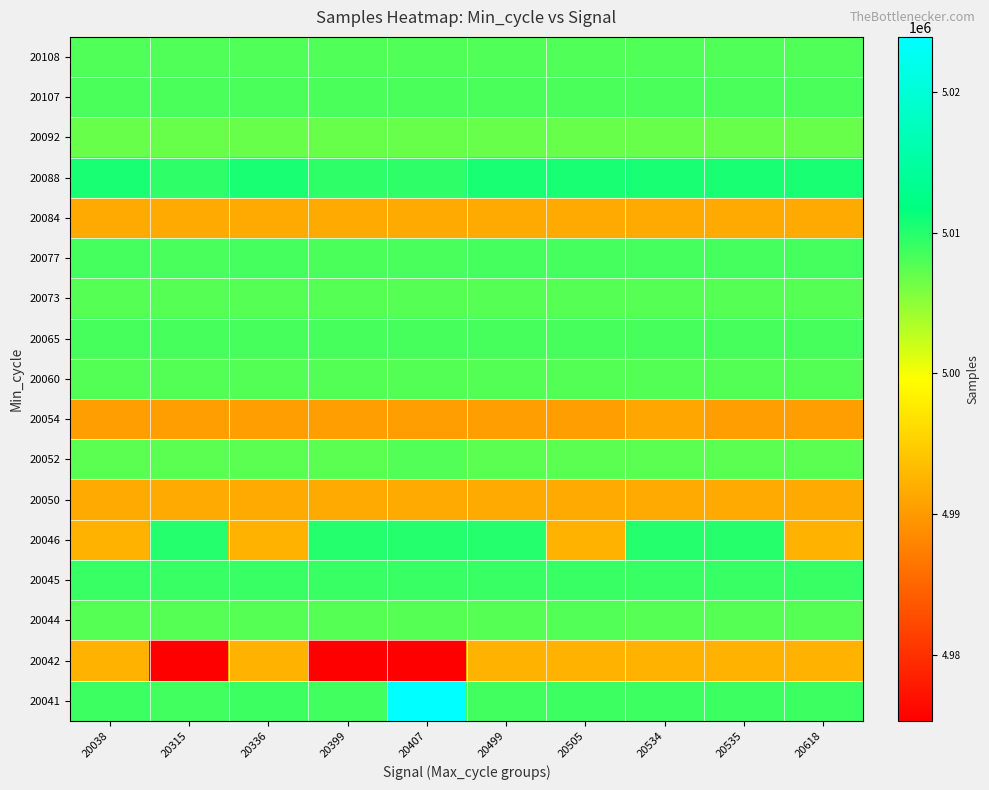

Reading left to right, what are all the values shown in this chart?

20041: 20038=5008887	20315=5008676	20336=5008887	20399=5008676	20407=5023885	20499=5008676	20505=5008887	20534=5008887	20535=5008887	20618=5008887
20042: 20038=4992364	20315=4975337	20336=4992364	20399=4975337	20407=4975337	20499=4992364	20505=4992364	20534=4992364	20535=4992364	20618=4992364
20044: 20038=5007589	20315=5007589	20336=5007589	20399=5007589	20407=5007589	20499=5007589	20505=5007814	20534=5007589	20535=5007589	20618=5007589
20045: 20038=5009068	20315=5009068	20336=5009068	20399=5009075	20407=5009068	20499=5009068	20505=5009068	20534=5009068	20535=5009068	20618=5009075
20046: 20038=4992379	20315=5009978	20336=4992379	20399=5009978	20407=5009978	20499=5009978	20505=4992379	20534=5009978	20535=5009921	20618=4992379
20050: 20038=4991602	20315=4991602	20336=4991602	20399=4991602	20407=4991602	20499=4991602	20505=4991602	20534=4991602	20535=4991602	20618=4991602
20052: 20038=5007446	20315=5007446	20336=5007446	20399=5007446	20407=5007814	20499=5007446	20505=5007446	20534=5007446	20535=5007446	20618=5007446
20054: 20038=4990478	20315=4990478	20336=4990478	20399=4990478	20407=4990478	20499=4990478	20505=4990478	20534=4991265	20535=4990478	20618=4990478
20060: 20038=5007692	20315=5007692	20336=5007692	20399=5007692	20407=5007692	20499=5007692	20505=5007692	20534=5007692	20535=5007692	20618=5007692
20065: 20038=5008367	20315=5008367	20336=5008367	20399=5008367	20407=5008367	20499=5008367	20505=5008367	20534=5008367	20535=5008367	20618=5008367
20073: 20038=5007644	20315=5007644	20336=5007644	20399=5007644	20407=5007644	20499=5007644	20505=5007644	20534=5007644	20535=5007644	20618=5007644
20077: 20038=5008444	20315=5008256	20336=5008444	20399=5008181	20407=5008256	20499=5008444	20505=5008444	20534=5008444	20535=5008444	20618=5008444
20084: 20038=4991576	20315=4991576	20336=4991576	20399=4991576	20407=4991576	20499=4991576	20505=4991576	20534=4991576	20535=4991576	20618=4991576
20088: 20038=5010585	20315=5009496	20336=5010585	20399=5009496	20407=5009496	20499=5010585	20505=5010585	20534=5010585	20535=5010585	20618=5010585
20092: 20038=5006759	20315=5006759	20336=5006759	20399=5006759	20407=5006759	20499=5006759	20505=5006759	20534=5006759	20535=5006759	20618=5006759
20107: 20038=5008173	20315=5008173	20336=5008173	20399=5008173	20407=5008173	20499=5008173	20505=5008173	20534=5008173	20535=5008173	20618=5008173
20108: 20038=5007908	20315=5007908	20336=5007908	20399=5007908	20407=5007908	20499=5007908	20505=5007908	20534=5007908	20535=5007908	20618=5007908